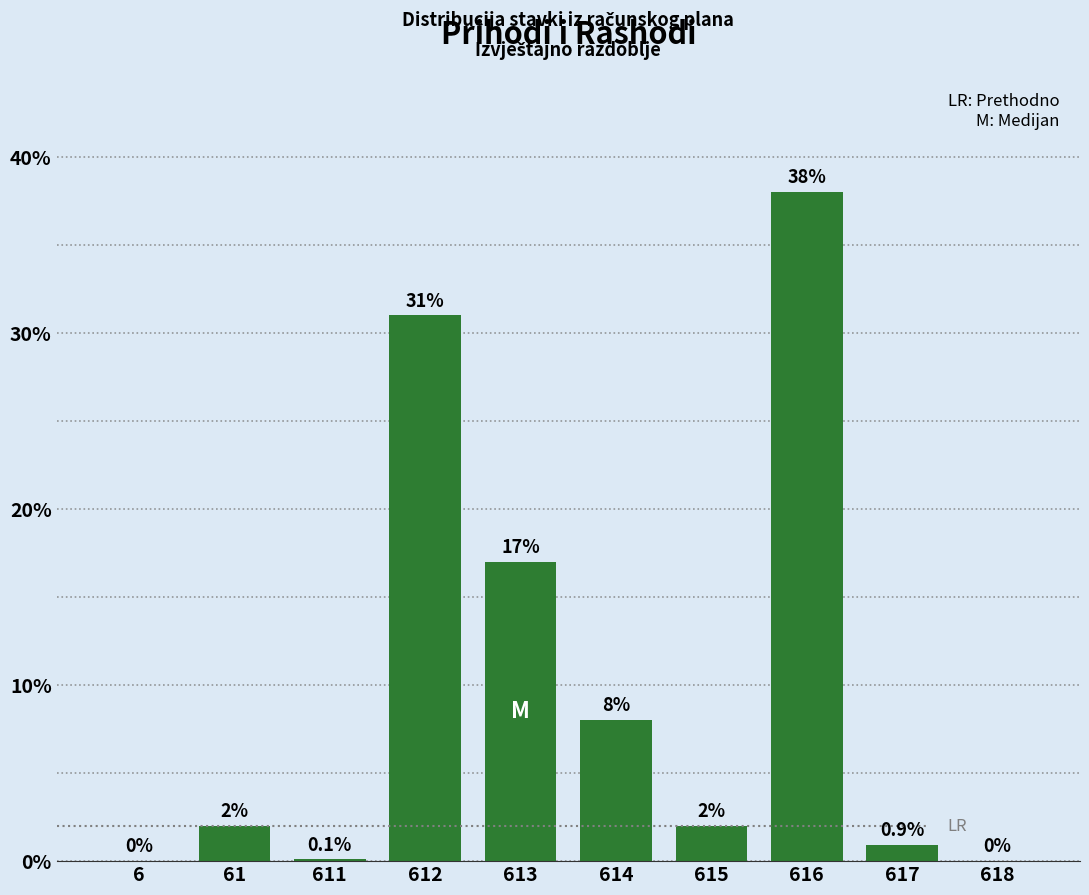

Reading left to right, what are all the values shown in this chart?

6=0.0	61=2.0	611=0.1	612=31.0	613=17.0	614=8.0	615=2.0	616=38.0	617=0.9	618=0.0